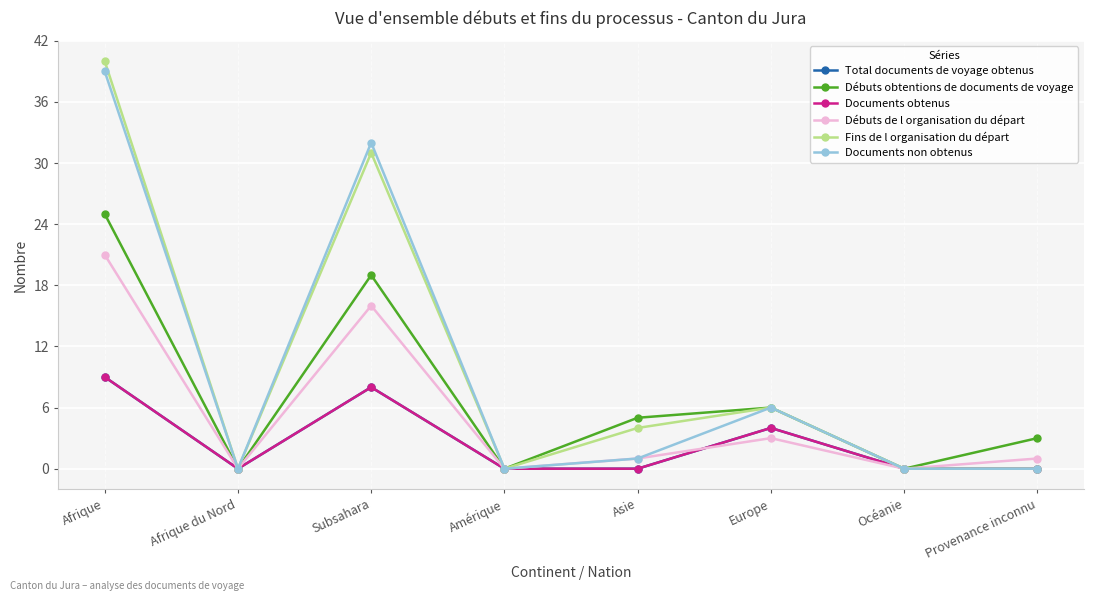

Is this an area chart (filled region under the line)?

No